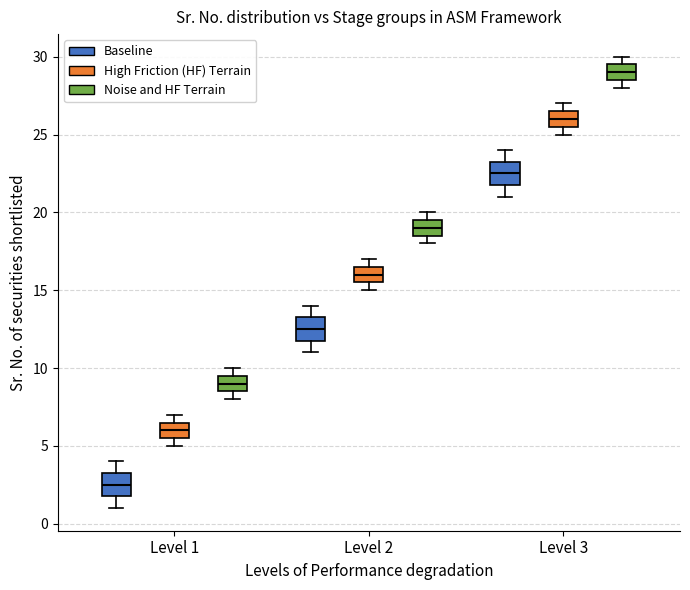

Reading left to right, read every box against the y-axis: the position of its median line, the range the box covers, and the ends of its whiskers. The values are not printed on the chart, so give them approximately, as read against the axis.

Level 1 (Baseline): median 2.5, box 2.0 to 3.5, whiskers 1.0 to 4.0
Level 1 (High Friction (HF) Terrain): median 6.0, box 5.5 to 6.5, whiskers 5.0 to 7.0
Level 1 (Noise and HF Terrain): median 9.0, box 8.5 to 9.5, whiskers 8.0 to 10.0
Level 2 (Baseline): median 12.5, box 12.0 to 13.5, whiskers 11.0 to 14.0
Level 2 (High Friction (HF) Terrain): median 16.0, box 15.5 to 16.5, whiskers 15.0 to 17.0
Level 2 (Noise and HF Terrain): median 19.0, box 18.5 to 19.5, whiskers 18.0 to 20.0
Level 3 (Baseline): median 22.5, box 22.0 to 23.5, whiskers 21.0 to 24.0
Level 3 (High Friction (HF) Terrain): median 26.0, box 25.5 to 26.5, whiskers 25.0 to 27.0
Level 3 (Noise and HF Terrain): median 29.0, box 28.5 to 29.5, whiskers 28.0 to 30.0